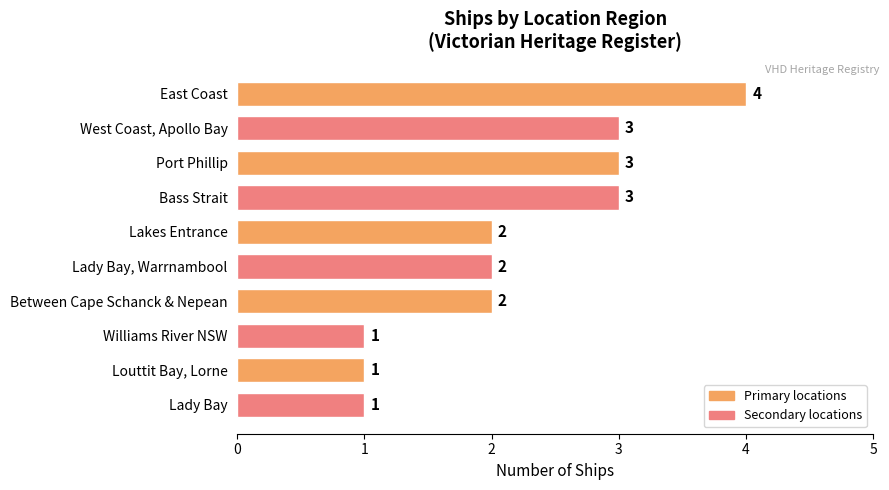

What is the ratio of the value at Lady Bay, Warrnambool to the value at Lady Bay?

2.0